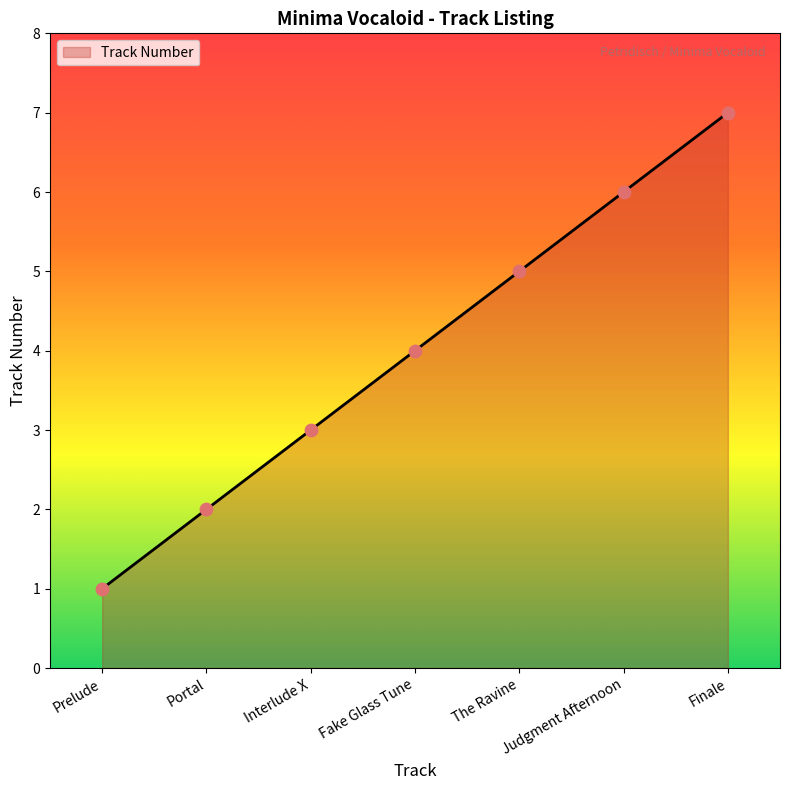

What is the change in value from Prelude to Interlude X?

+2